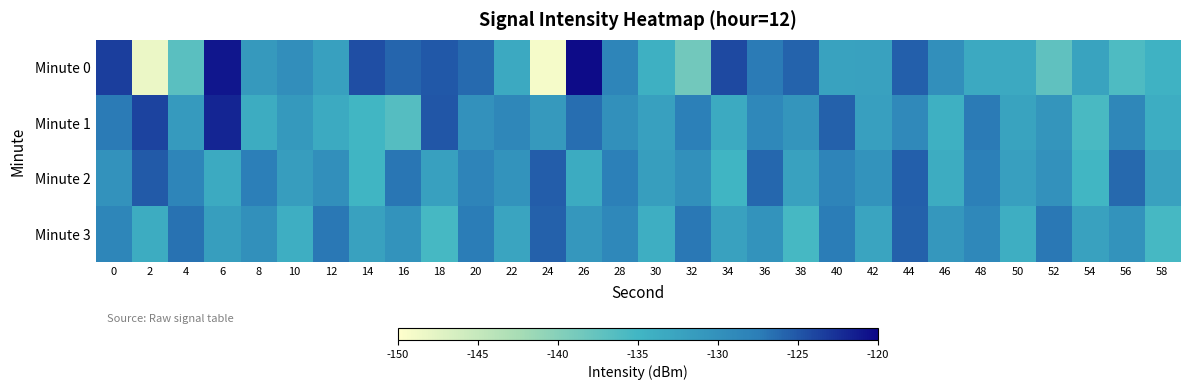

Which series changed the most between 20 and 48?

Minute 0